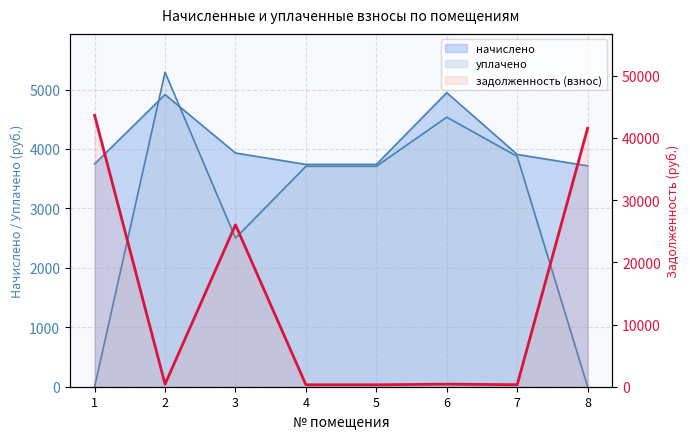

Does the chart display data point markers on the line(s)?

No